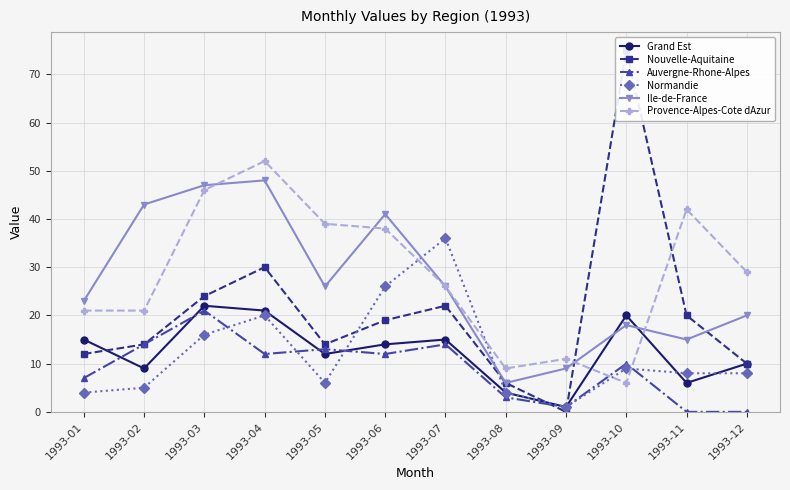

Reading right to left, list all the values displayed in this chart.

Grand Est: 10	6	20	1	4	15	14	12	21	22	9	15
Nouvelle-Aquitaine: 10	20	75	0	6	22	19	14	30	24	14	12
Auvergne-Rhone-Alpes: 0	0	10	1	3	14	12	13	12	21	14	7
Normandie: 8	8	9	1	4	36	26	6	20	16	5	4
Ile-de-France: 20	15	18	9	6	26	41	26	48	47	43	23
Provence-Alpes-Cote dAzur: 29	42	6	11	9	26	38	39	52	46	21	21